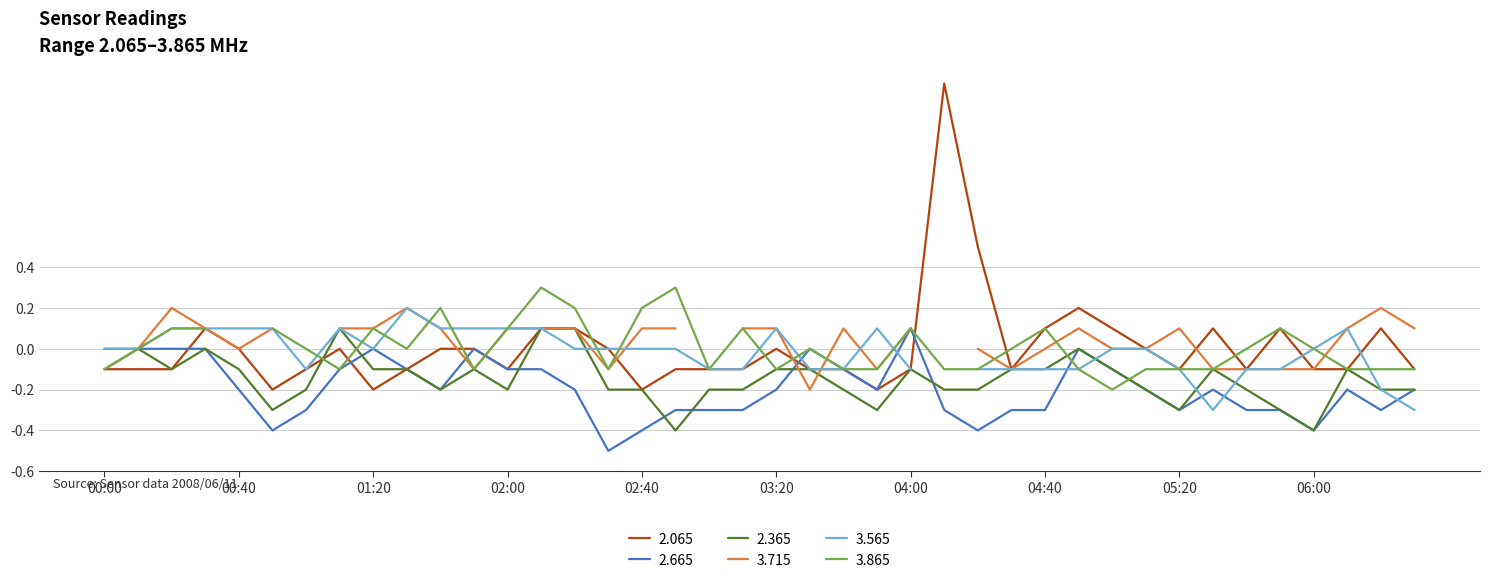

Which series ends up on top after the final intersection of   2.065 and   2.665?

  2.065